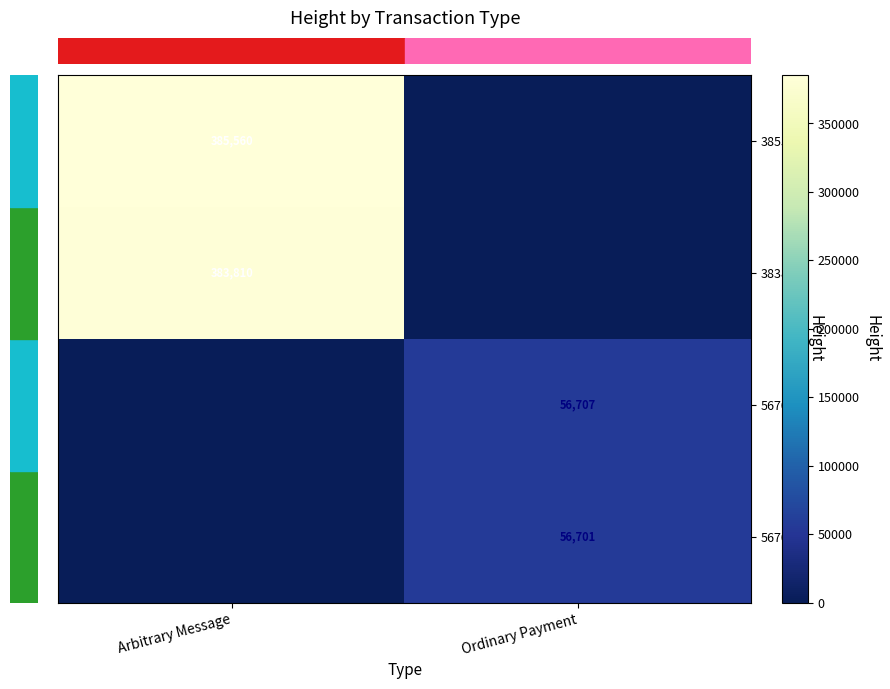

Which has a higher value, Arbitrary Message or Ordinary Payment?

Arbitrary Message